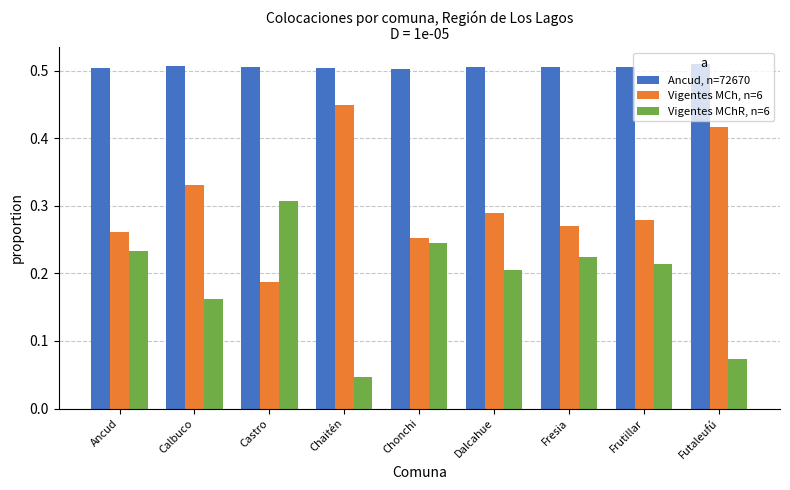

What is the label of the 6th bar from the left?

Dalcahue